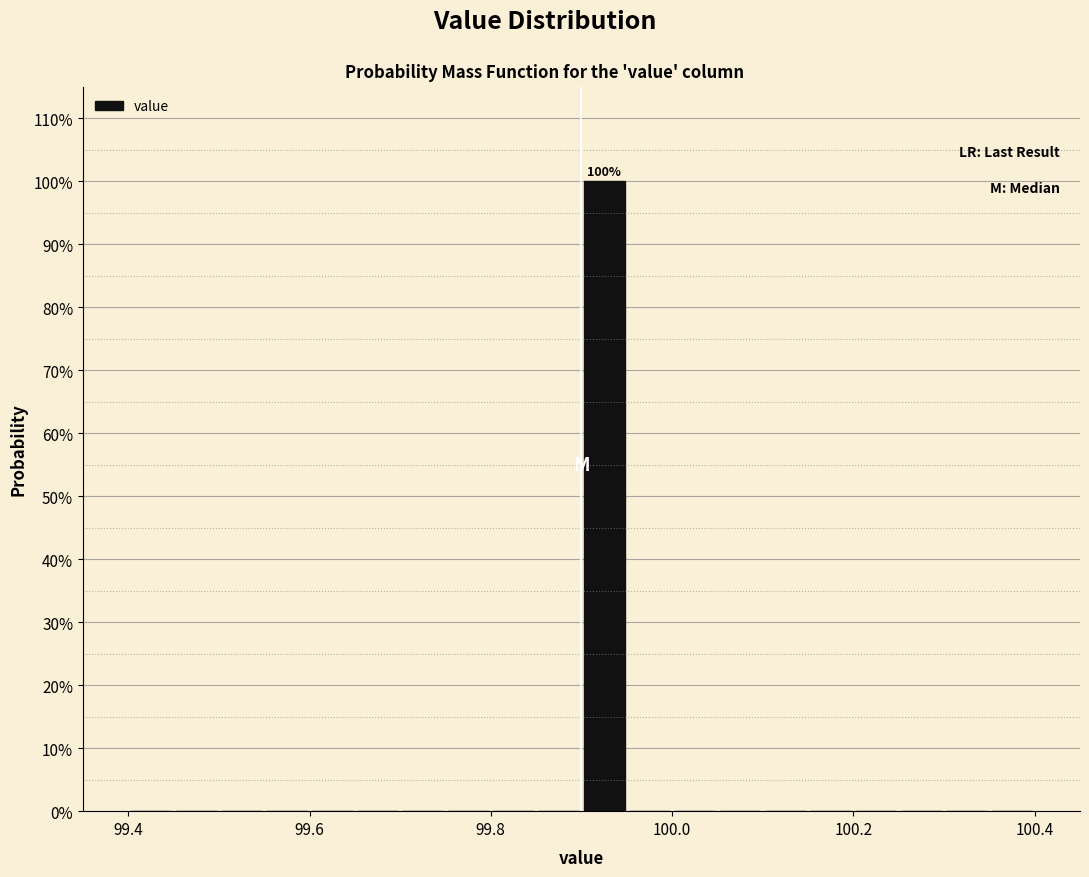

Read against the x-axis, roughly where is the centre of the tallest bar?

99.92